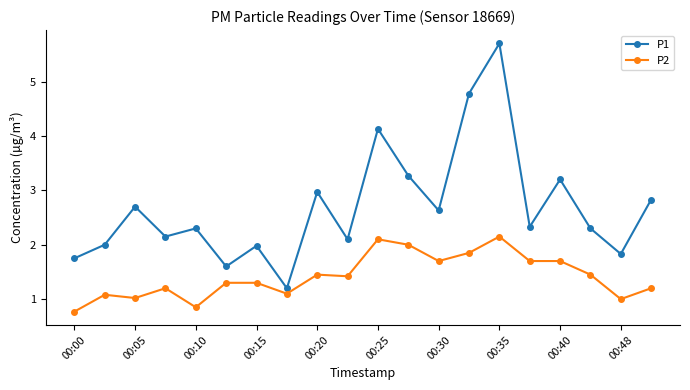

What is the value of the P1 point at the 15th from the left?

5.7